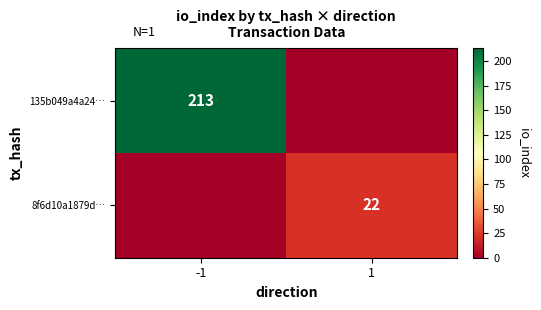

Is it true that 135b049a4a24… equals 147 at -1?

False